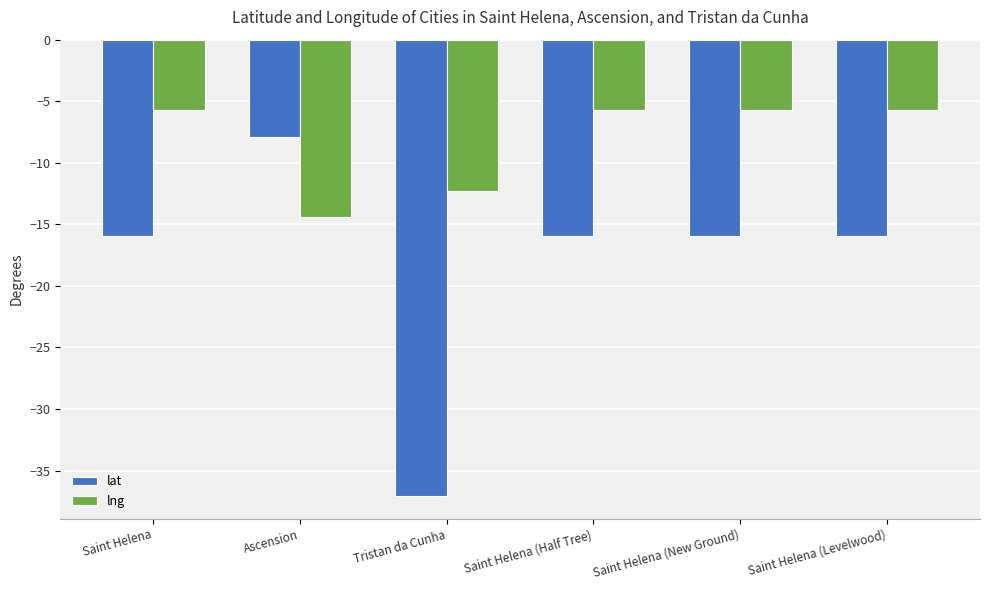

Is it true that lng equals -9.4 at Saint Helena (New Ground)?

False